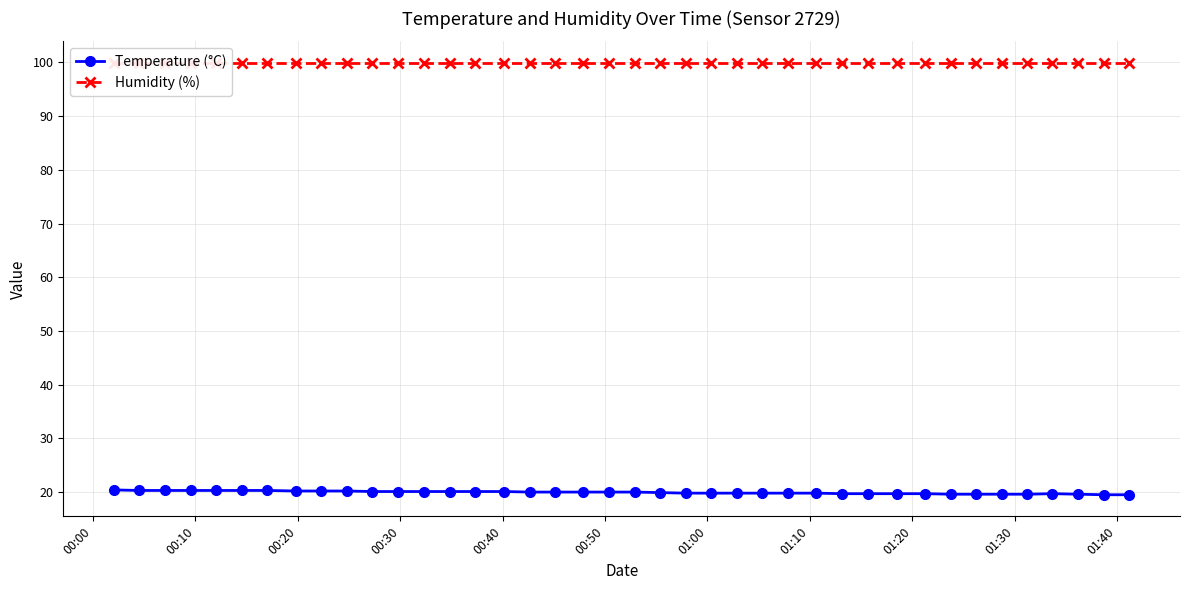

What is the highest value of the Temperature (°C) series?

20.4